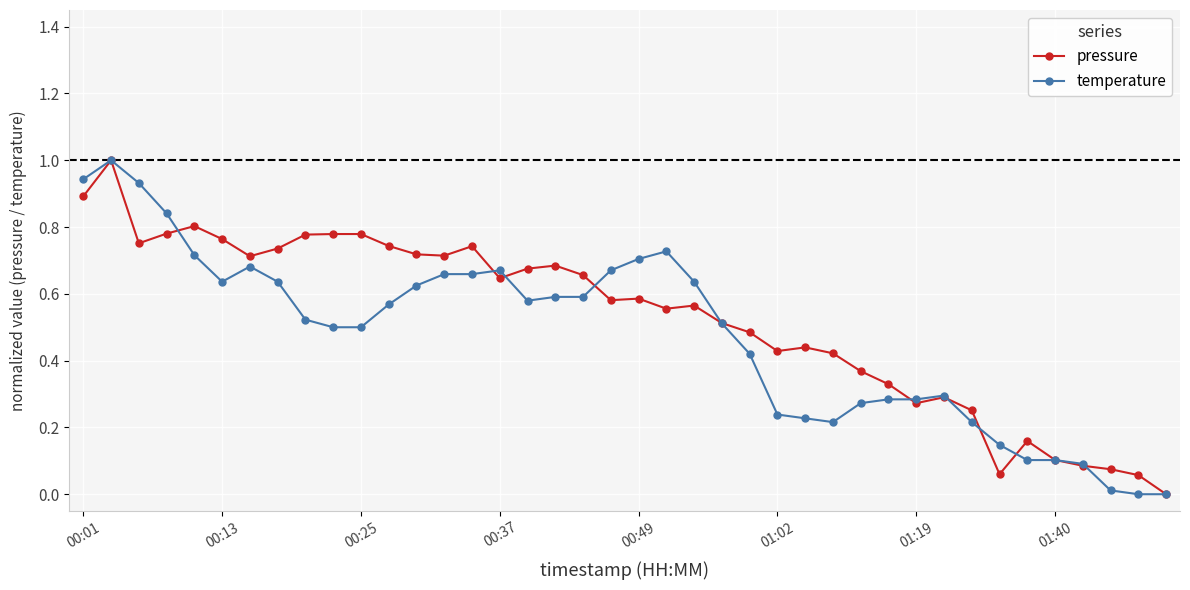

What is the highest value of the pressure series?

1.0